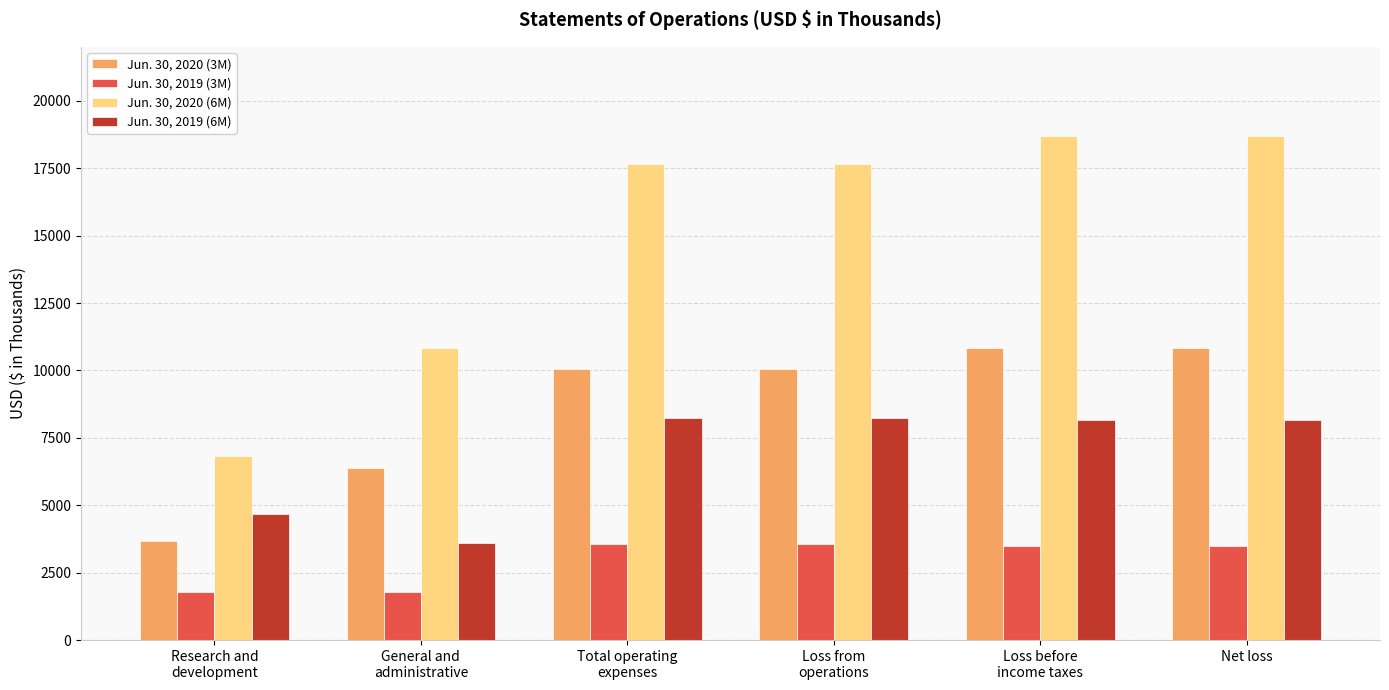

Rank the series by their maximum value, from lowest to highest.

Jun. 30, 2019 (3M), Jun. 30, 2019 (6M), Jun. 30, 2020 (3M), Jun. 30, 2020 (6M)